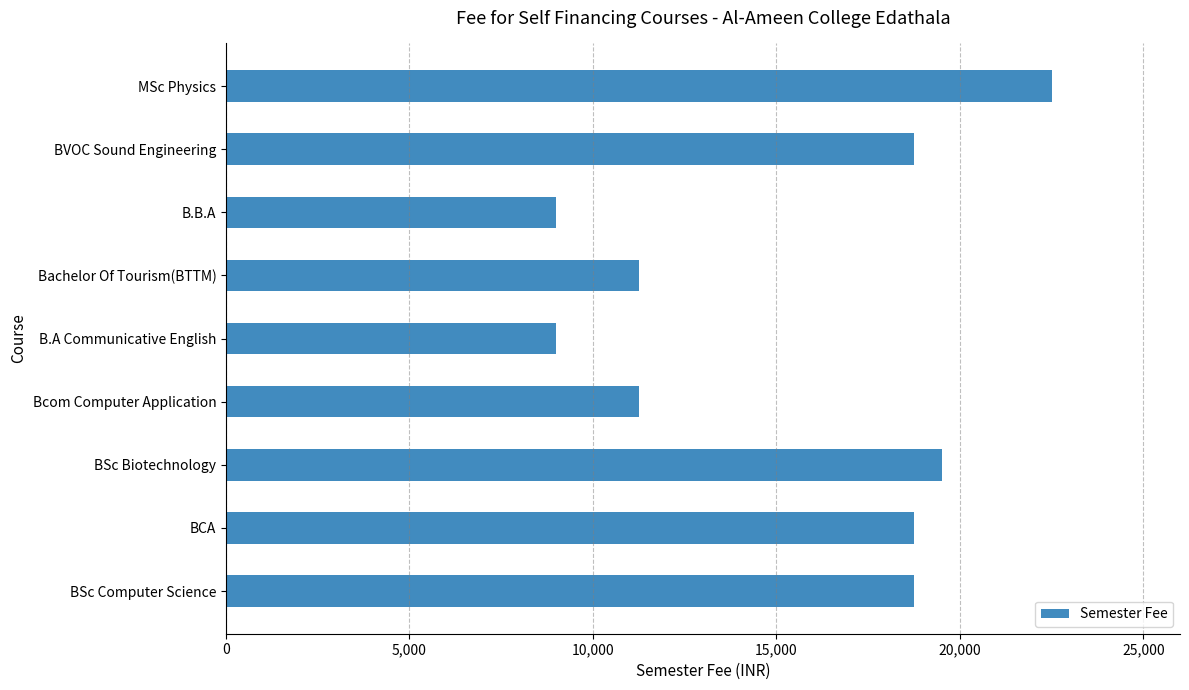

Reading bottom to top, extract all data points from this chart.

BSc Computer Science=18750	BCA=18750	BSc Biotechnology=19500	Bcom Computer Application=11250	B.A Communicative English=9000	Bachelor Of Tourism(BTTM)=11250	B.B.A=9000	BVOC Sound Engineering=18750	MSc Physics=22500